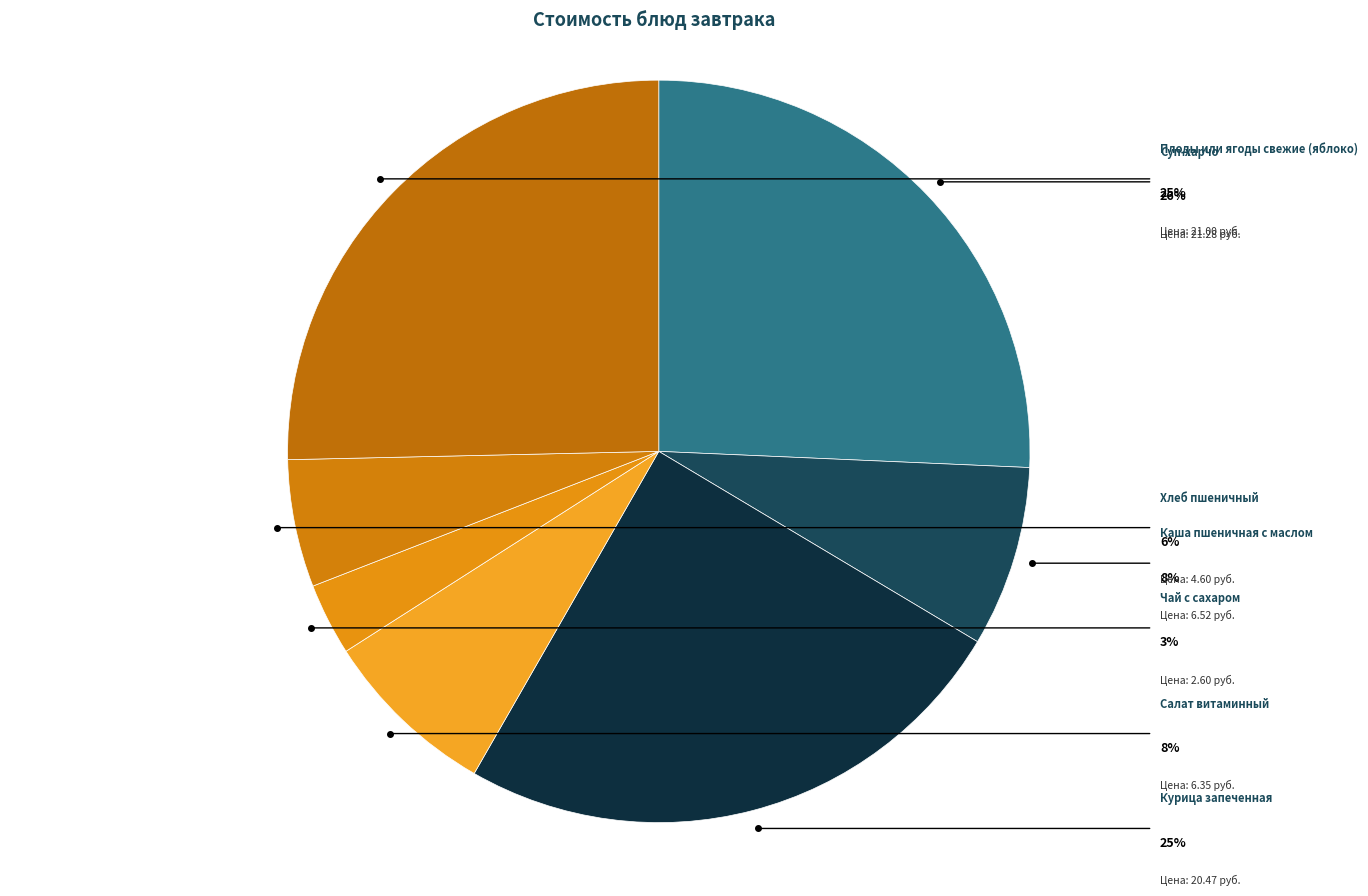

How many segments does this pie chart have?

7